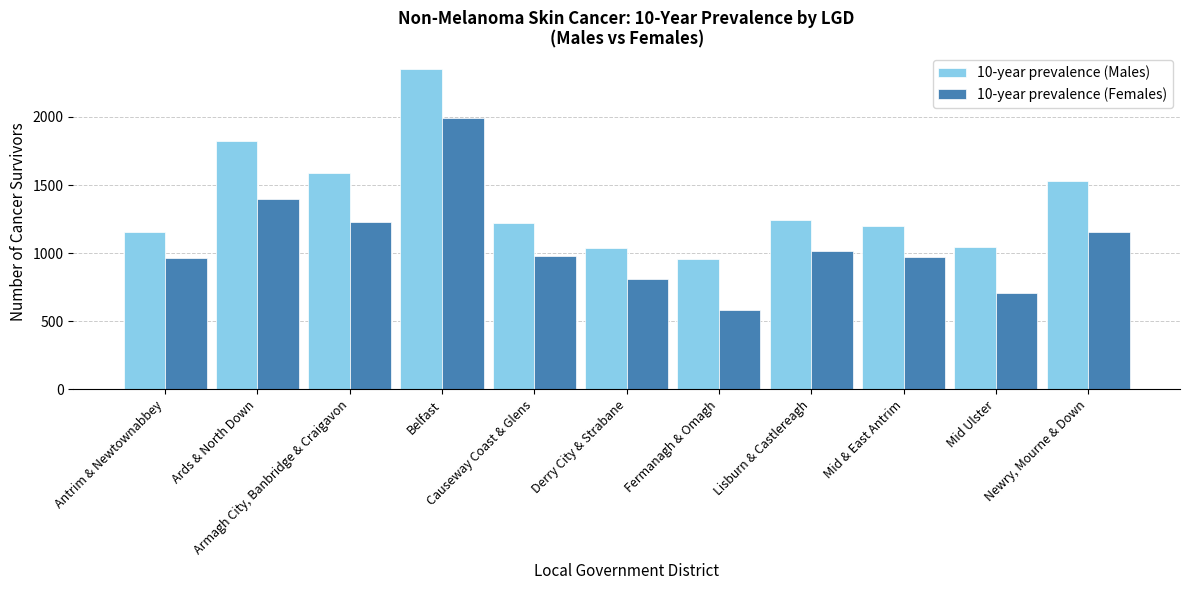

What is the smallest value displayed?

586